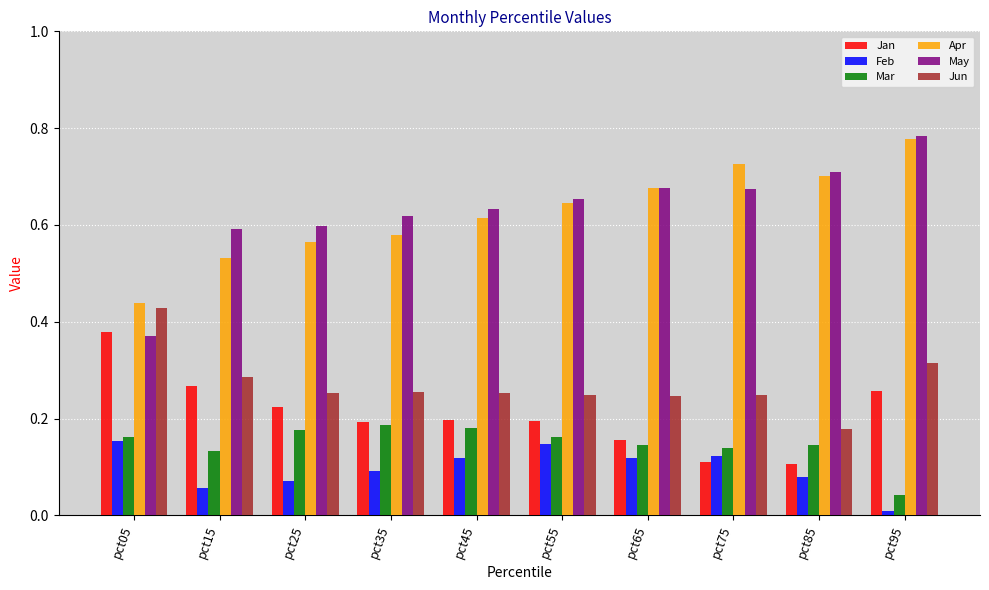

What is the sum of all Apr values?

6.3